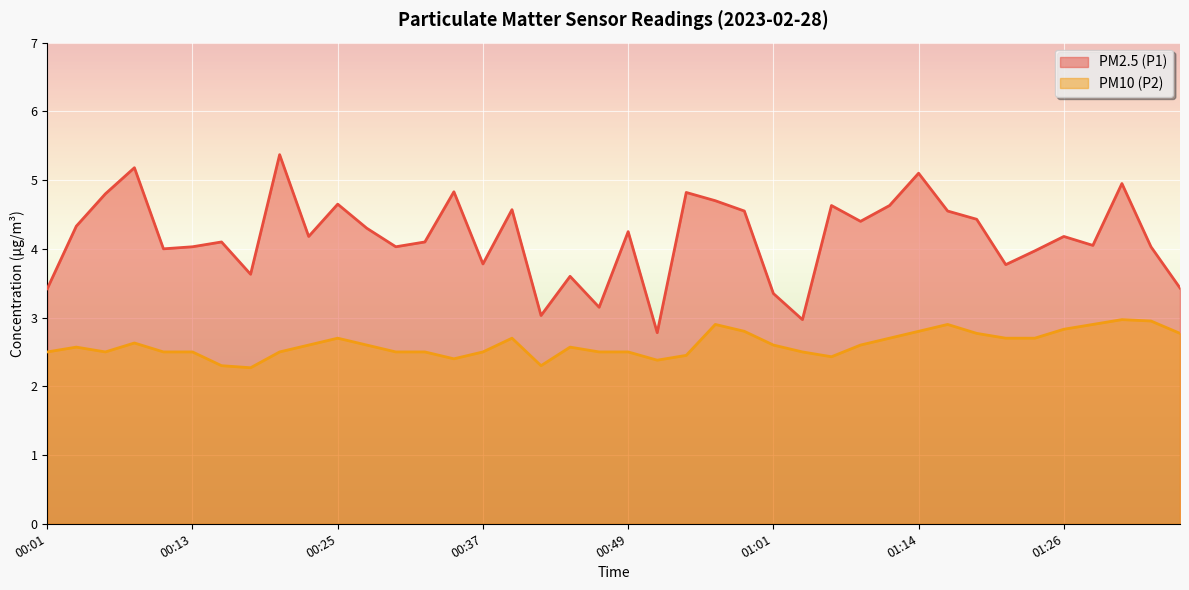

Where is the first local minimum for PM2.5 (P1)?

00:10